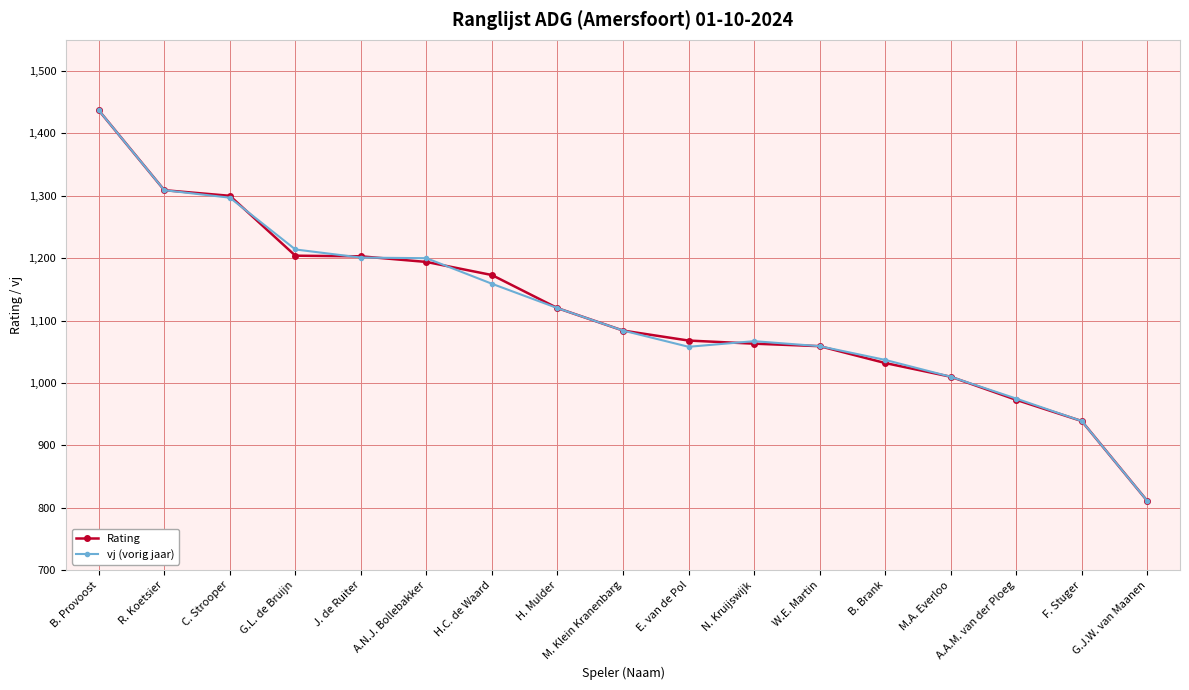

What is the total value across all series at G.L. de Bruijn?

2418